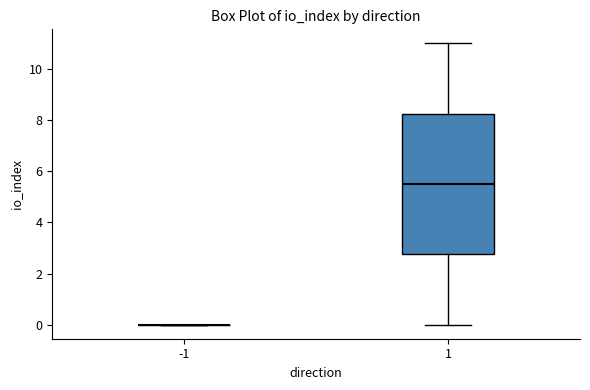

Which box is the tallest, from its lower edge to its upper edge?

1